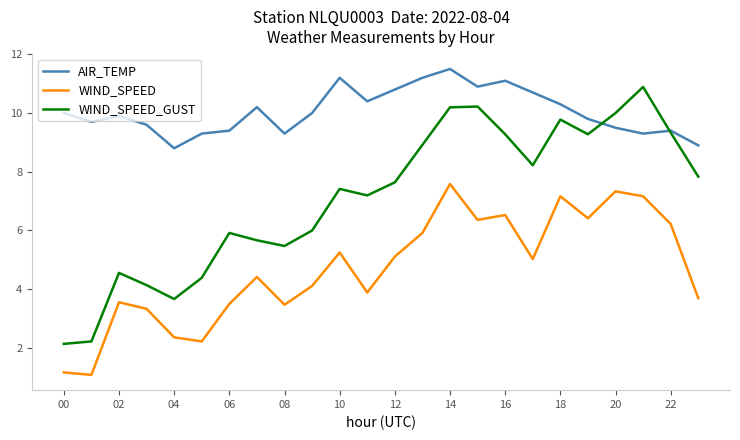

What is the sum of all AIR_TEMP values?

241.2